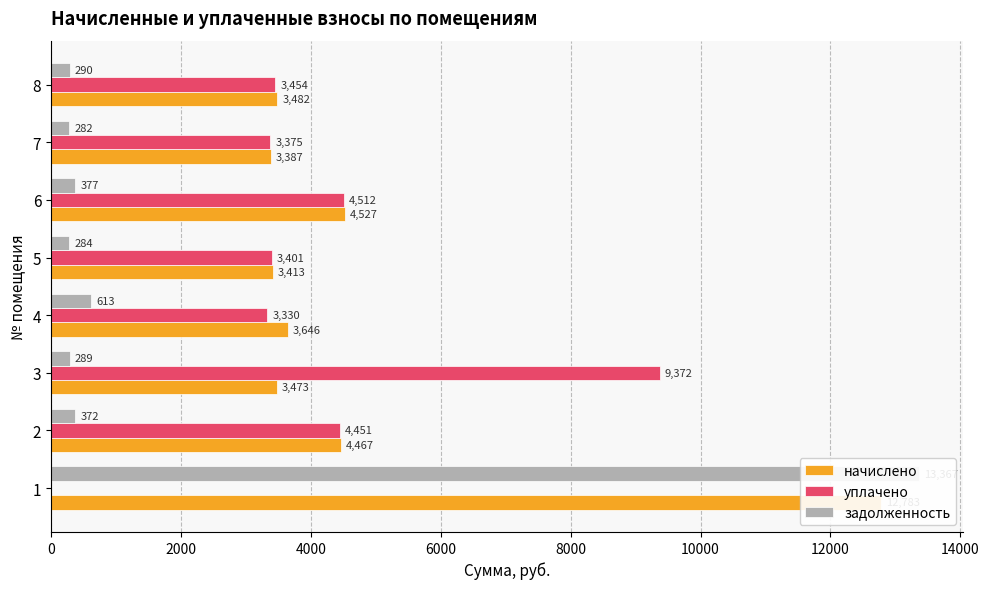

What is the spread (max minus min) of values at 5?

3128.4